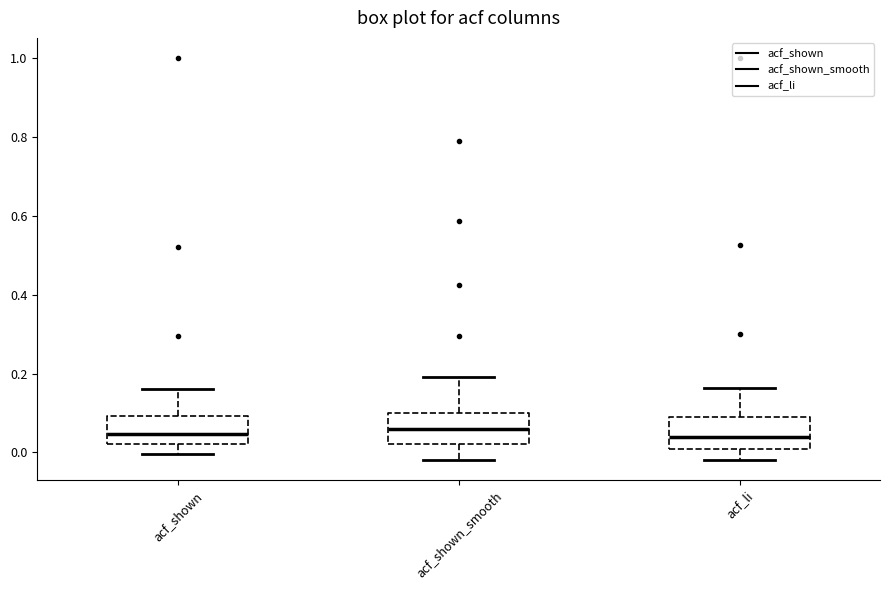

Reading left to right, read every box against the y-axis: the position of its median line, the range the box covers, and the ends of its whiskers. The values are not printed on the chart, so give them approximately, as read against the axis.

acf_shown: median 0.04, box 0.02 to 0.10, whiskers 0.00 to 0.16
acf_shown_smooth: median 0.06, box 0.02 to 0.10, whiskers -0.02 to 0.20
acf_li: median 0.04, box 0.00 to 0.08, whiskers -0.02 to 0.16